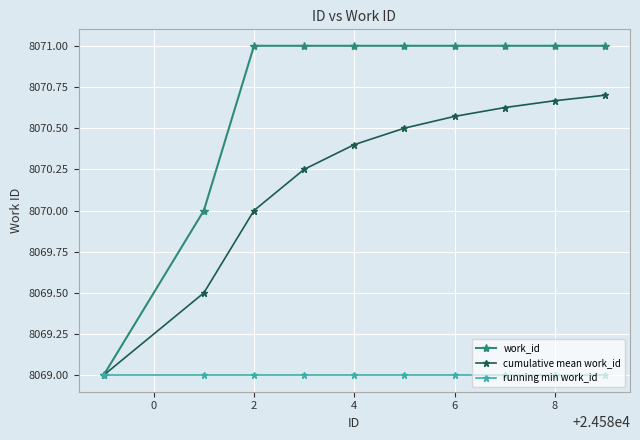

Count the number of categories in the chart.

10